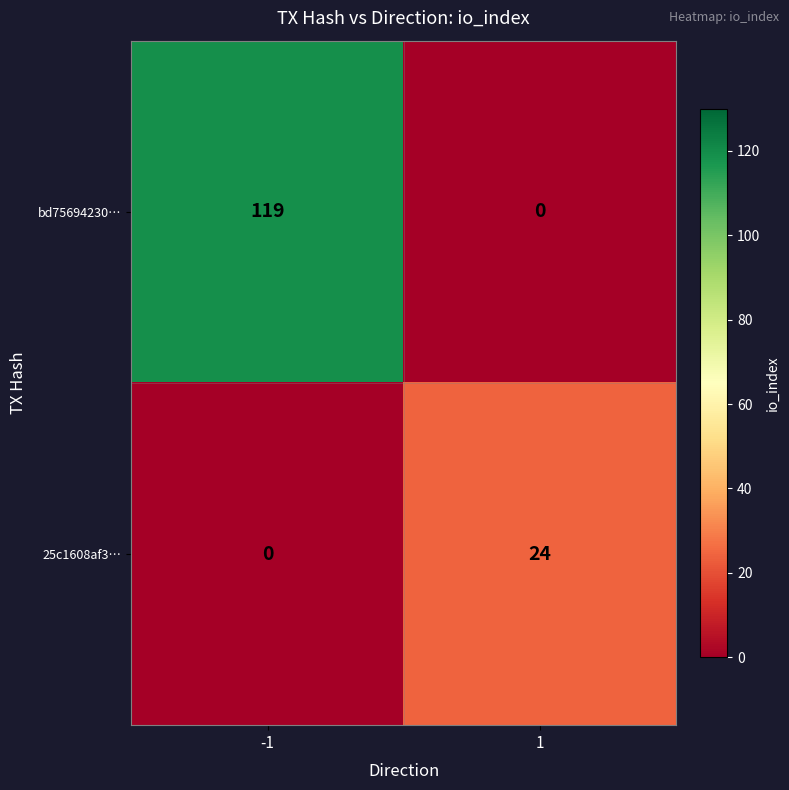

What is the sum of the bd75694230… values at 1 and -1?

119